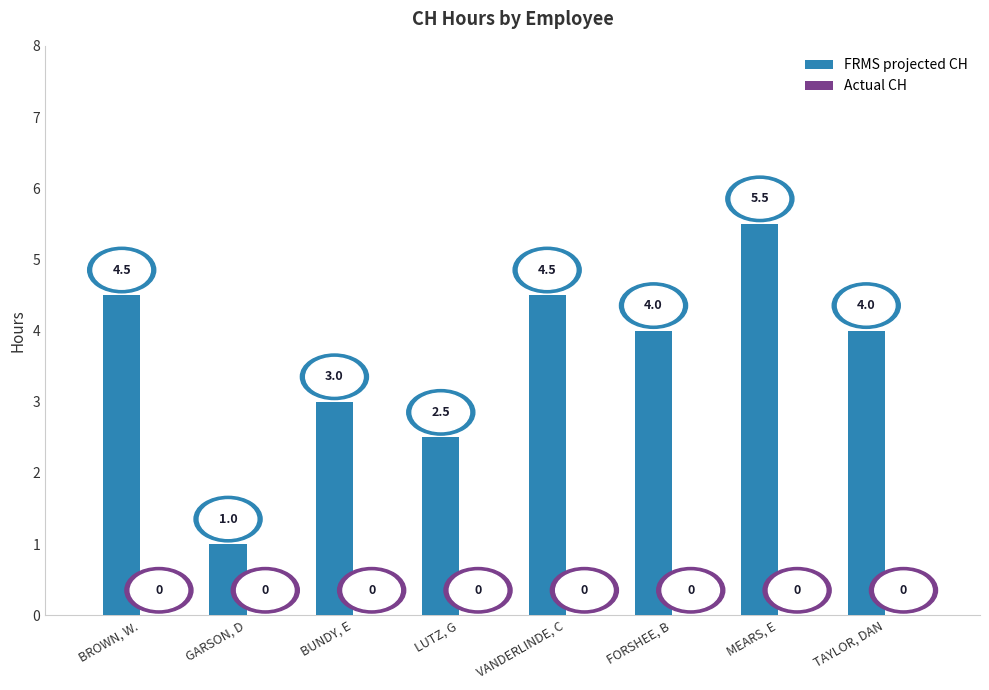

What is the label of the 5th bar from the left?

VANDERLINDE, C